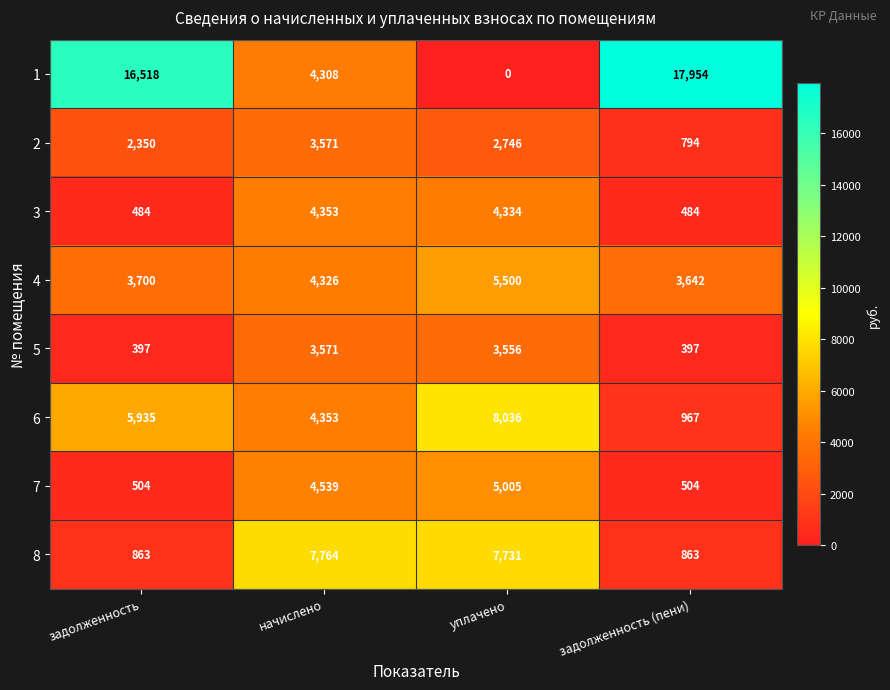

Is the value of 3 at уплачено greater than the value of 4 at начислено?

Yes